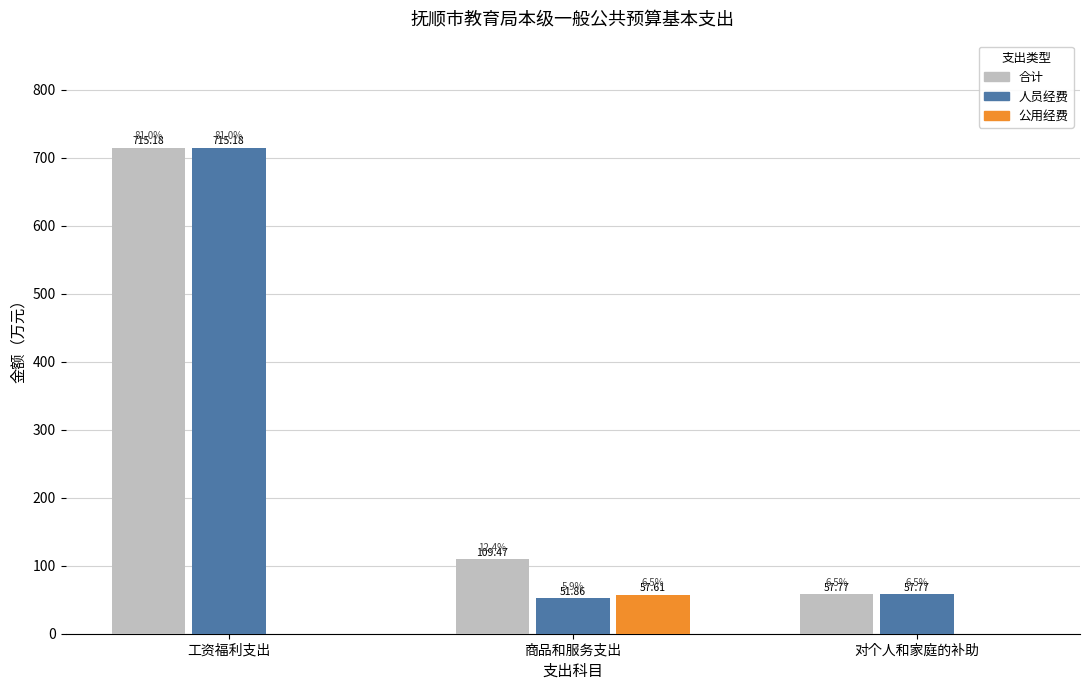

What are all the series names shown in the legend?

合计, 人员经费, 公用经费